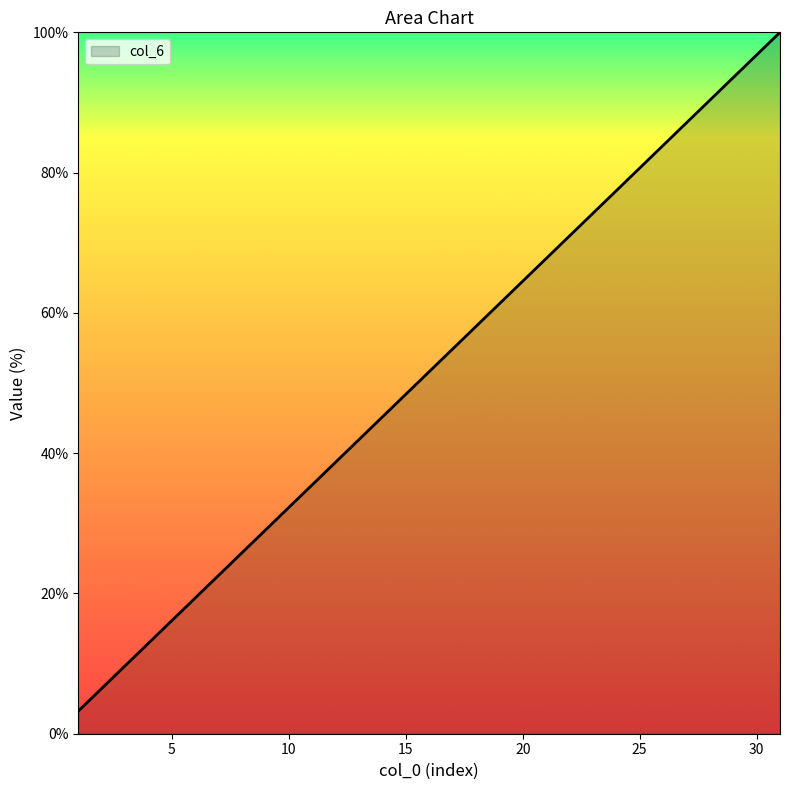

What is the difference between the maximum and minimum values?

96.8